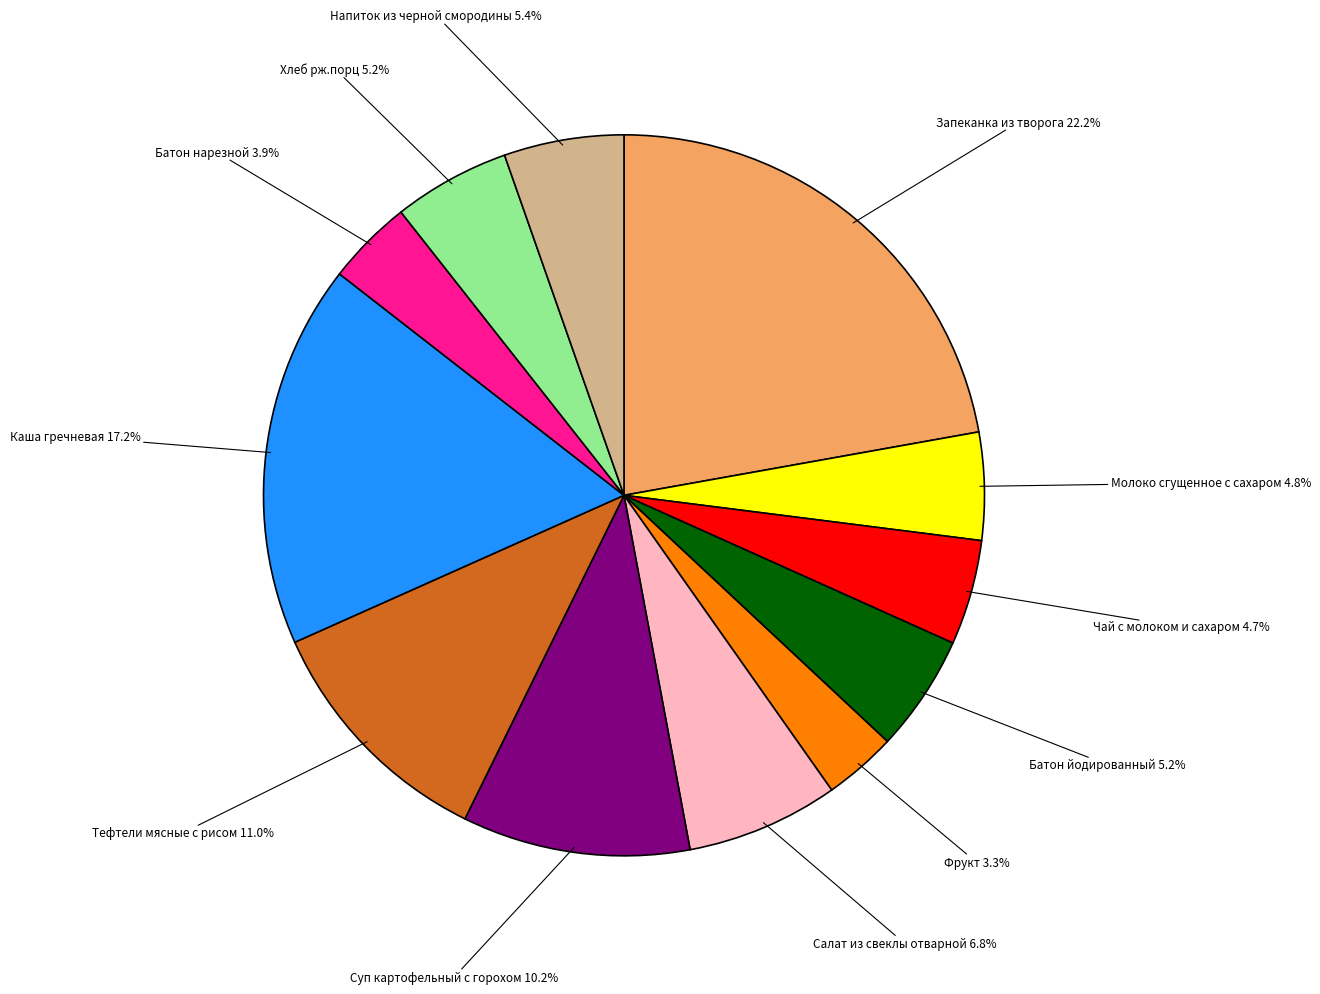

Does any single category account for the majority?

No